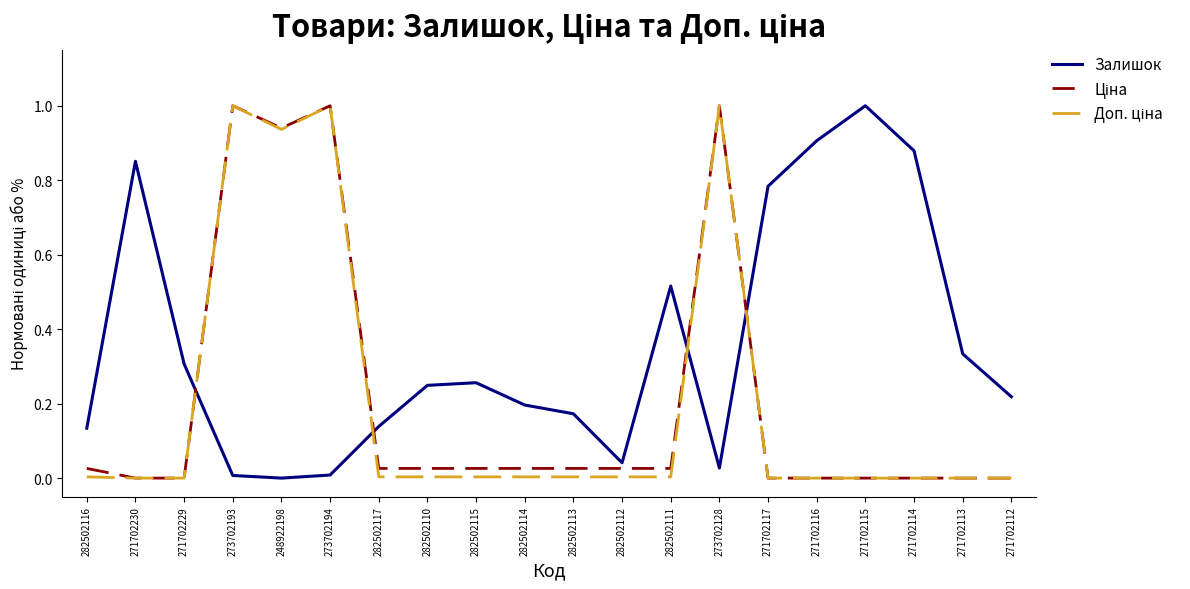

Which series changed the most between 282502115 and 271702115?

Залишок